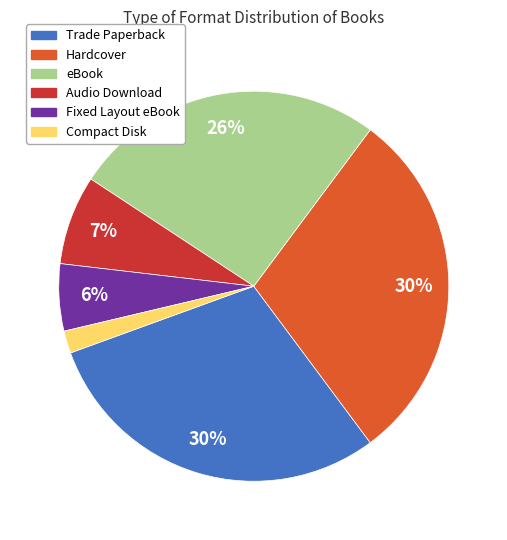

Which slice is the smallest?

Compact Disk